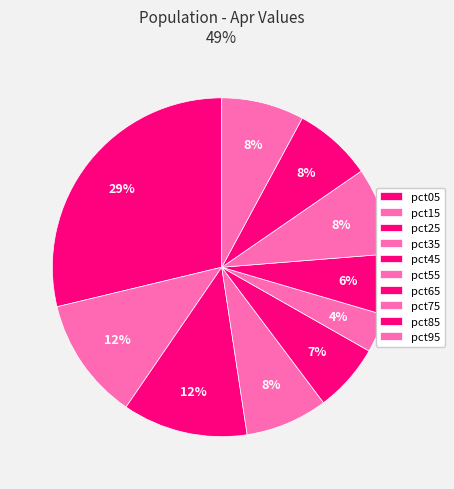

To the nearest percent, what percentage of the pie is pct35?

8%